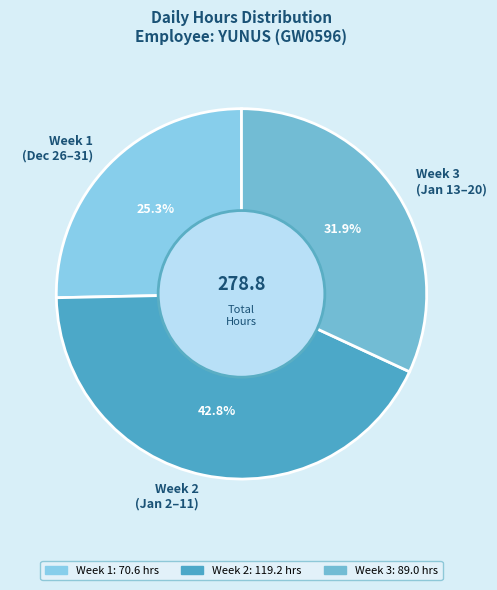

How many slices are in this pie chart?

3